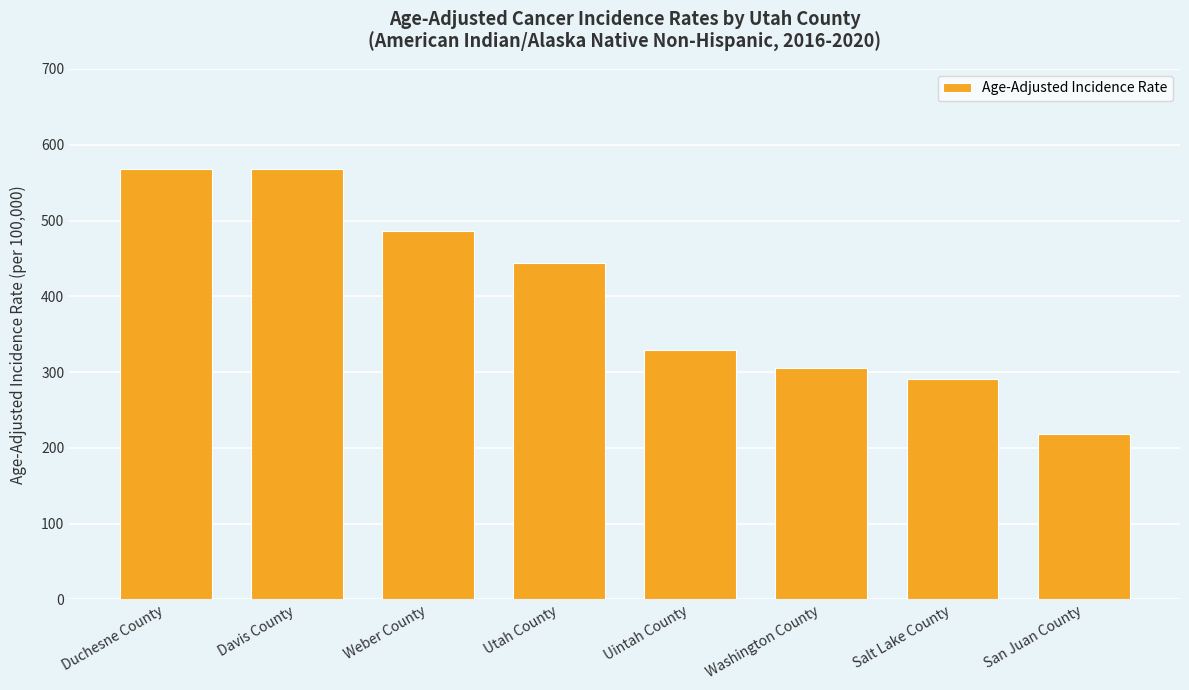

What position from the right is Uintah County?

4